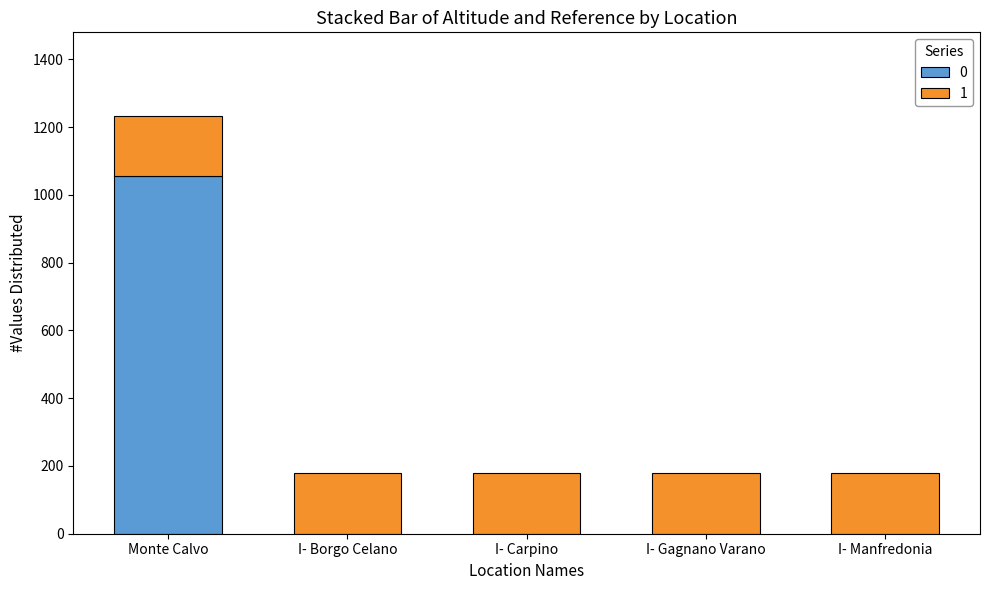

The 0 series shows -644 at I- Carpino. True or false?

False